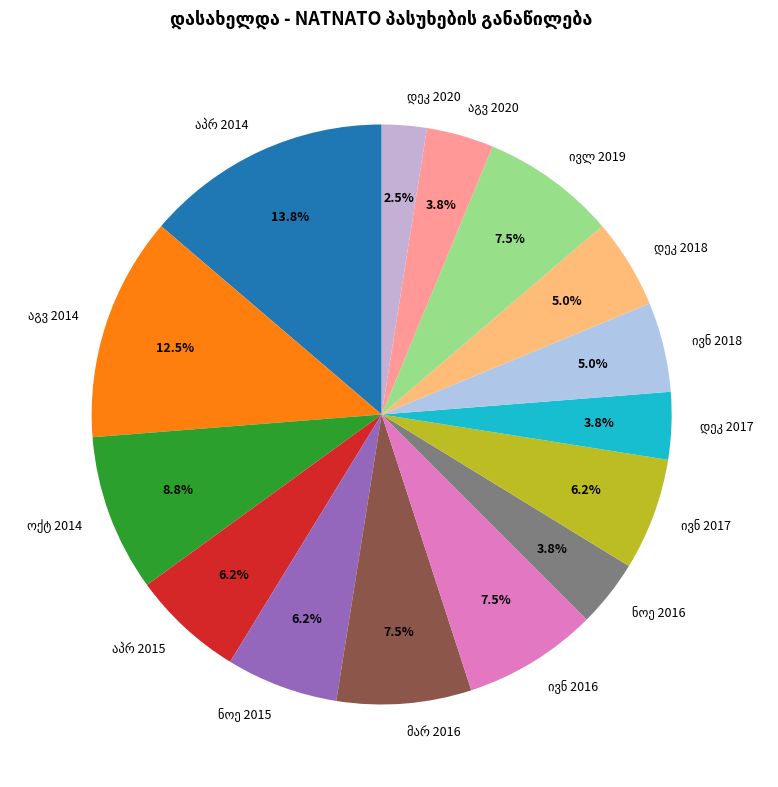

Is there any slice that represents more than half of the pie?

No